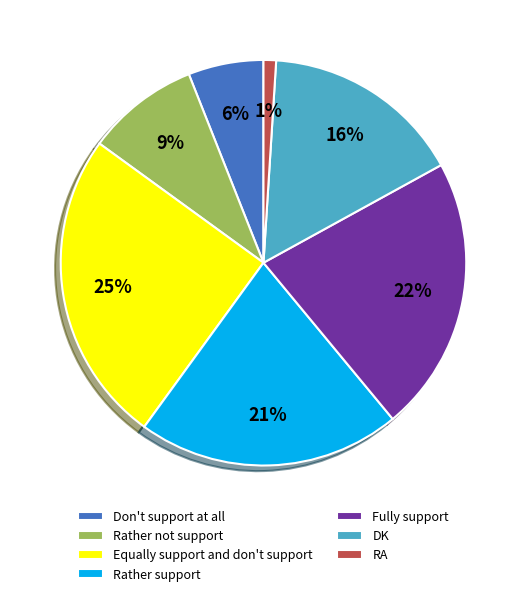

True or false: Rather support accounts for 21% of the total.

True